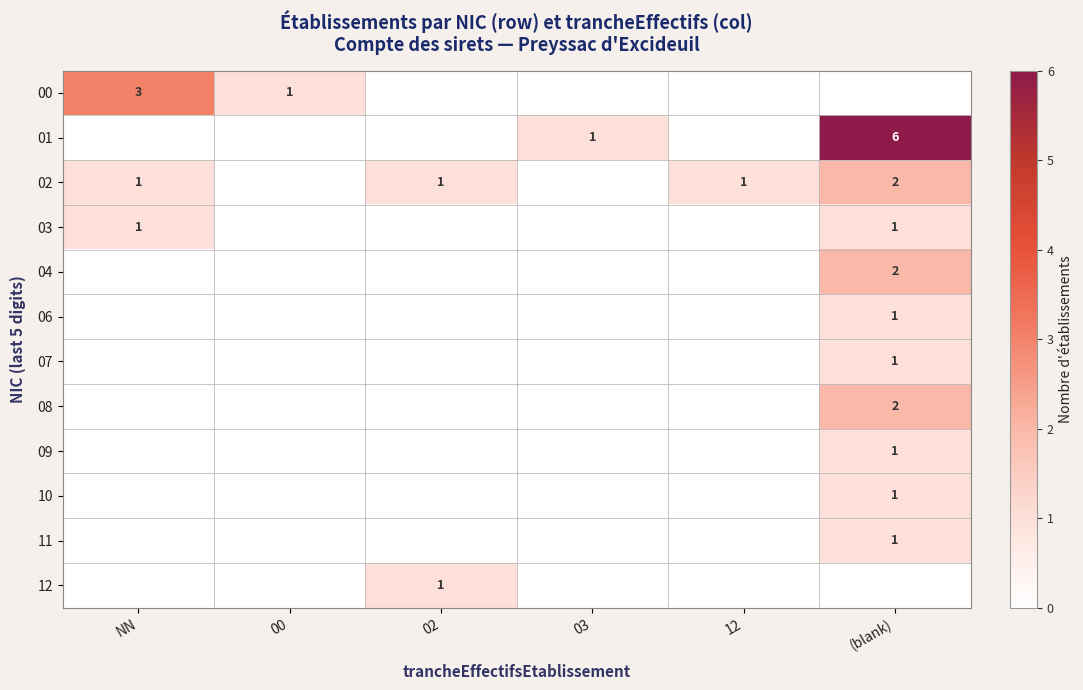

At which category does the chart reach its peak across all series?

(blank)